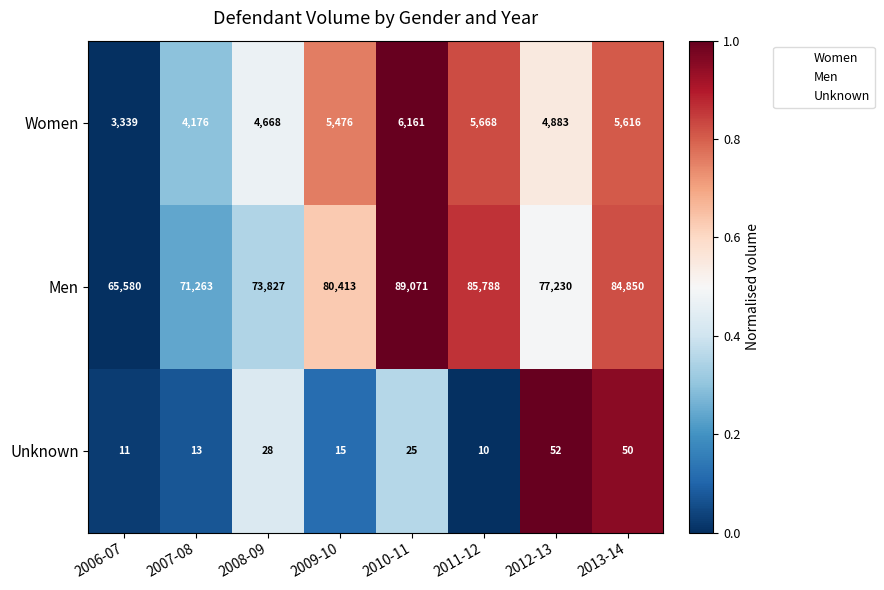

Is it true that Unknown equals 85 at 2013-14?

False